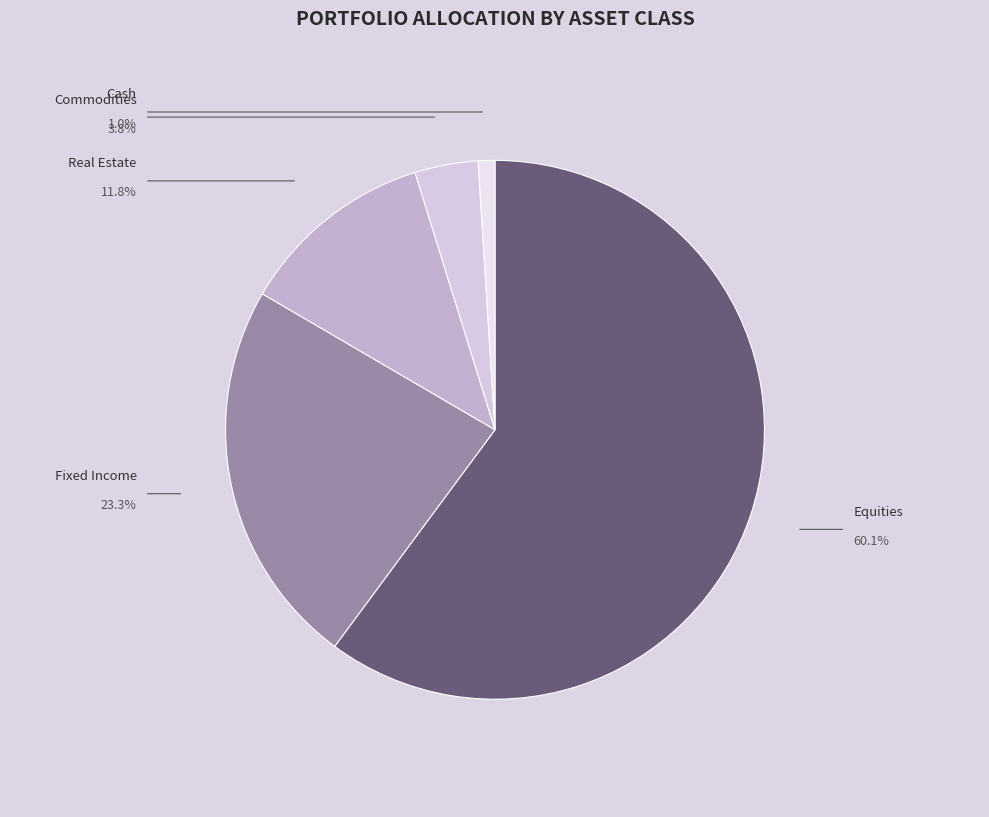

Combined, what portion of the pie is Real Estate and Fixed Income?

35.1%